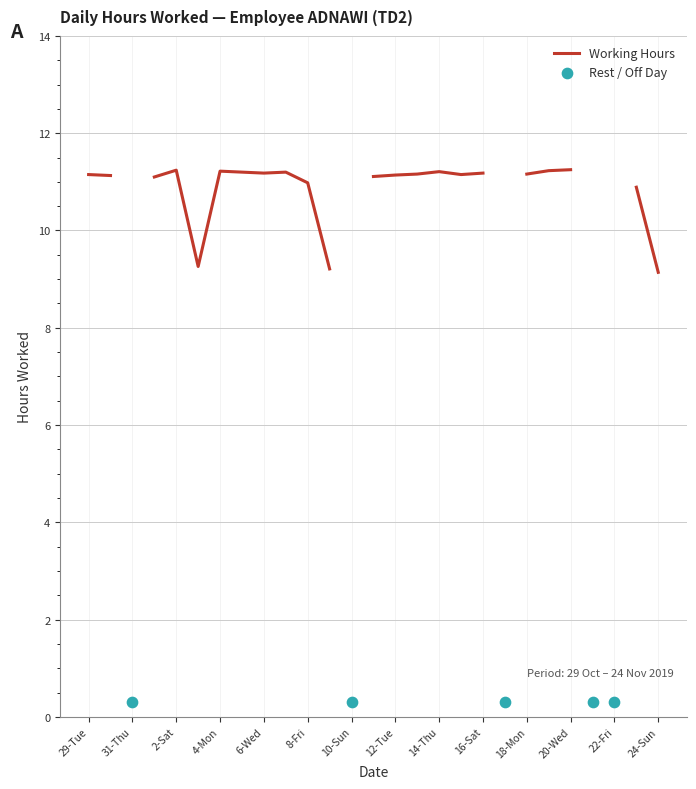

Approximately how many times larger is the value at 18-Mon compared to 1-Fri?

1.0